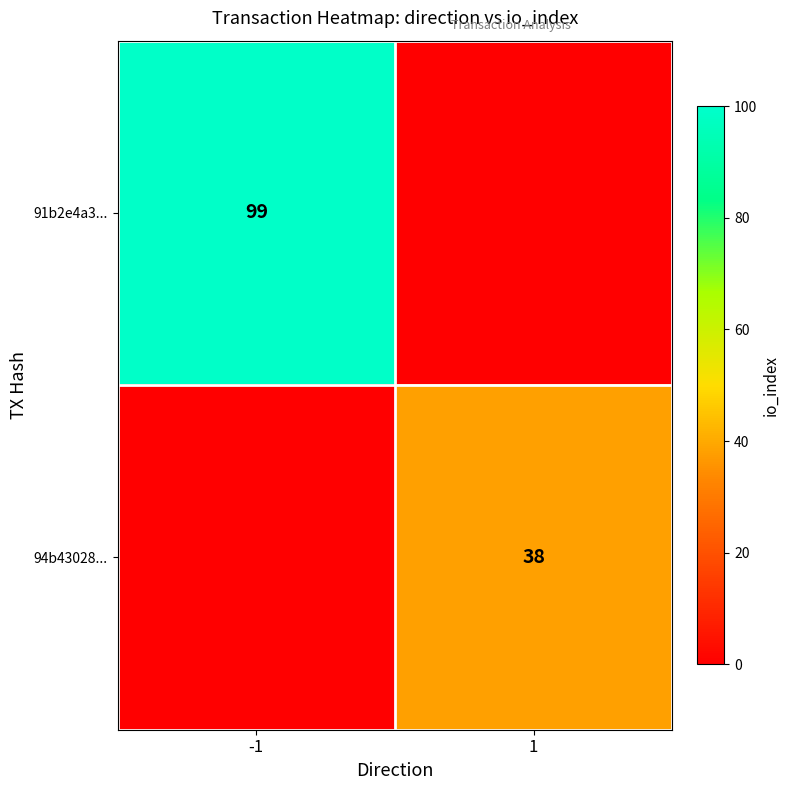

At which category is the sum across all series the highest?

-1